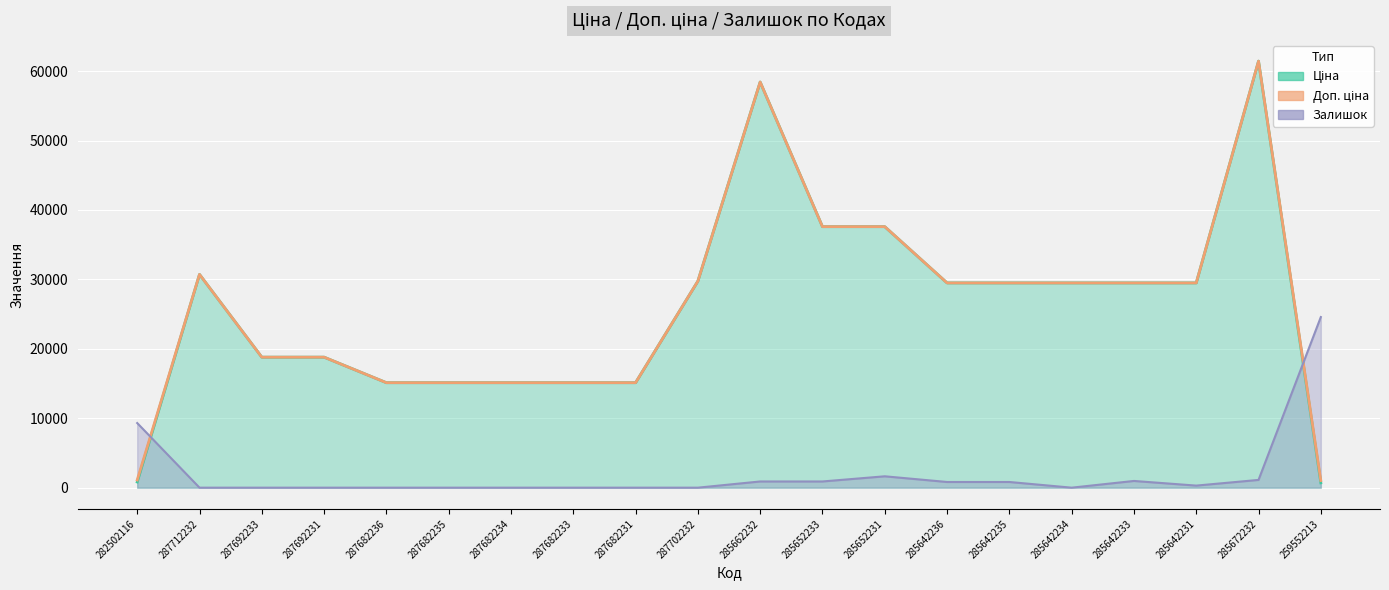

How many values in the Залишок series are below 297?

10